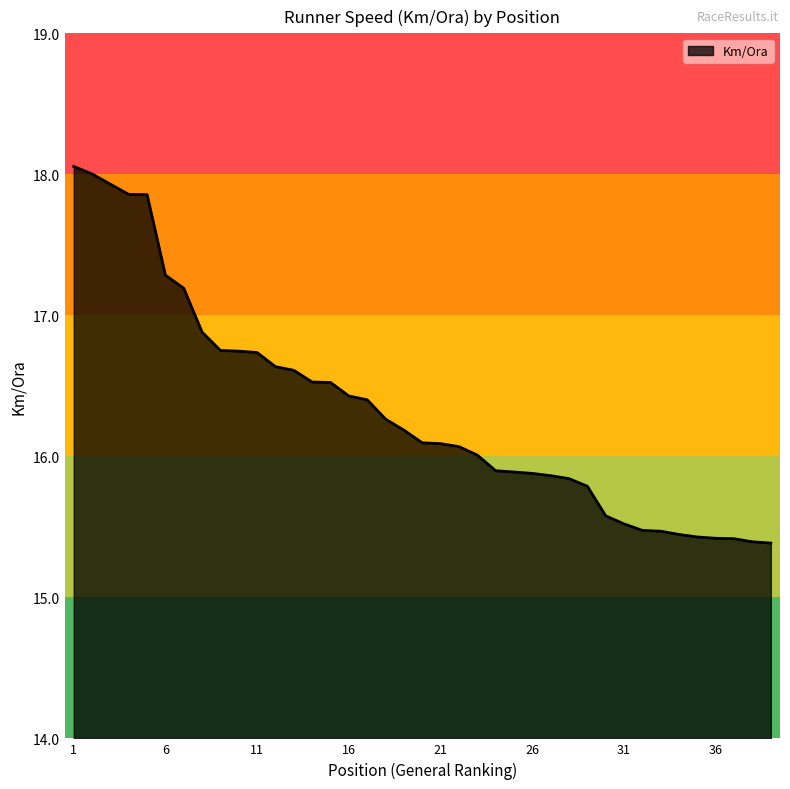

What is the smallest value displayed?

15.4